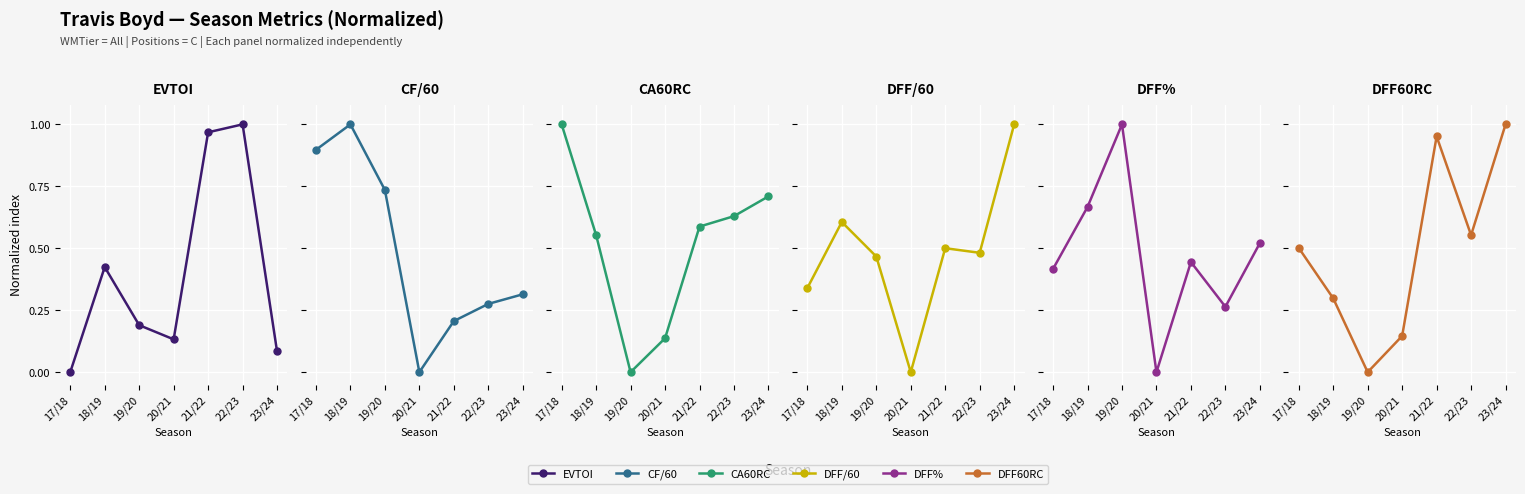

In DFF%, how many points are higher than both neighbors (excluding endpoints)?

2